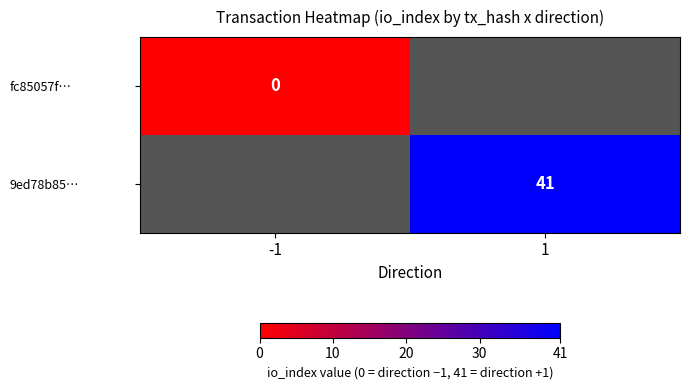

The 9ed78b85… series shows 41 at 1. True or false?

True